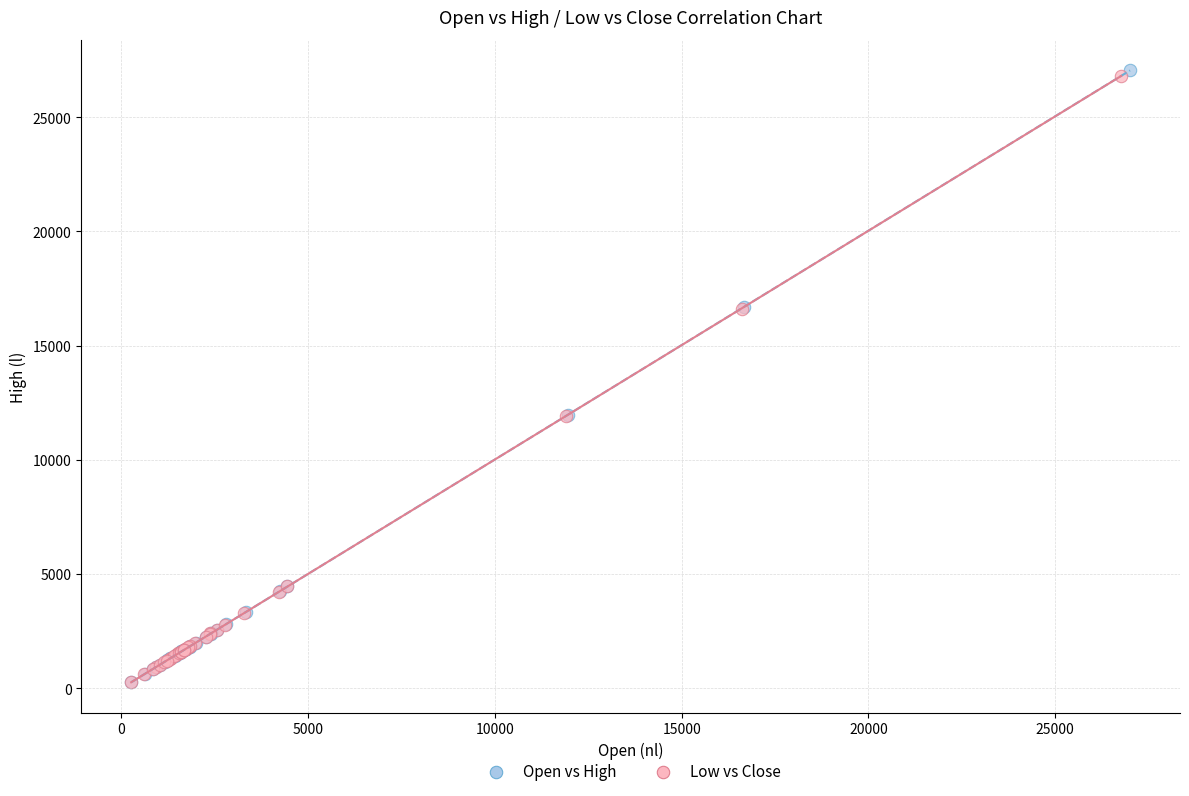

Which series has the largest Y range (max minus min)?

Open vs High